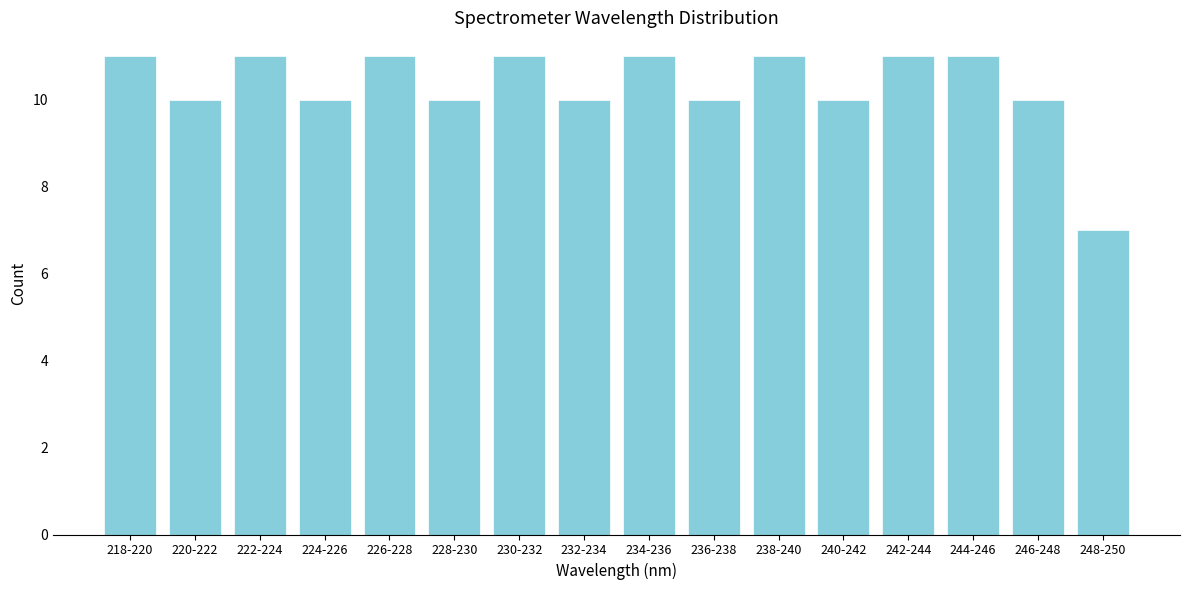

Reading right to left, extract all data points from this chart.

248-250=7	246-248=10	244-246=11	242-244=11	240-242=10	238-240=11	236-238=10	234-236=11	232-234=10	230-232=11	228-230=10	226-228=11	224-226=10	222-224=11	220-222=10	218-220=11